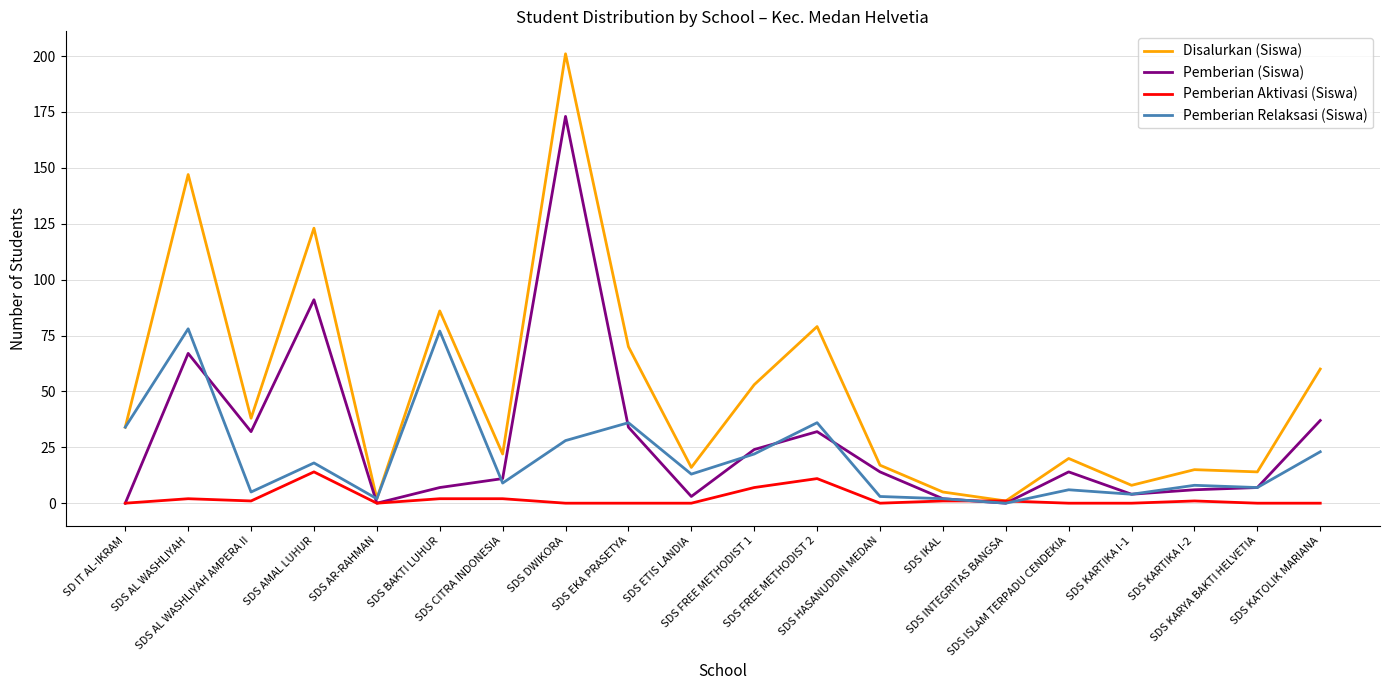

Which series has the largest range (max minus min)?

Disalurkan (Siswa)